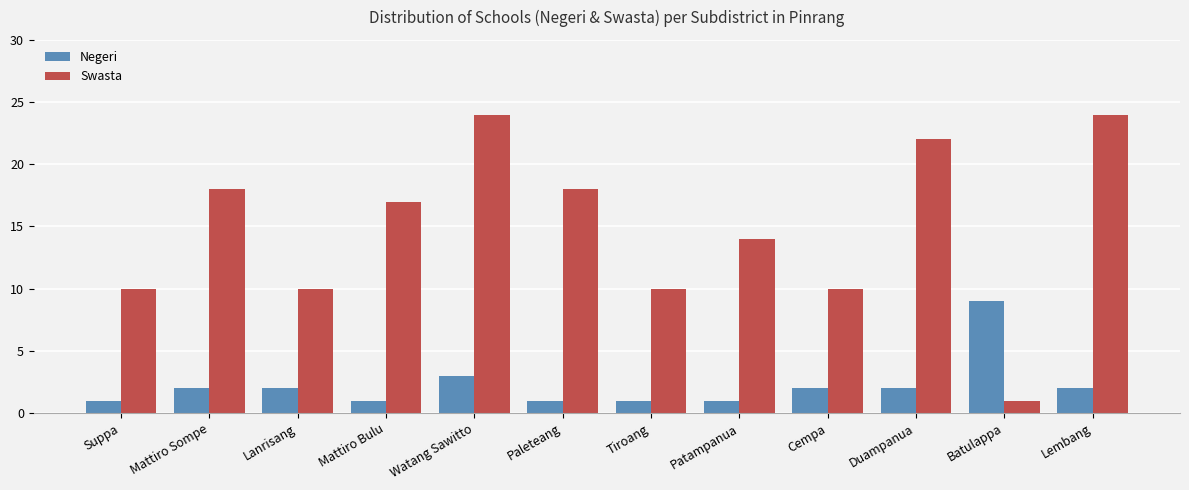

What is the difference between the maximum and minimum values in the Negeri series?

8